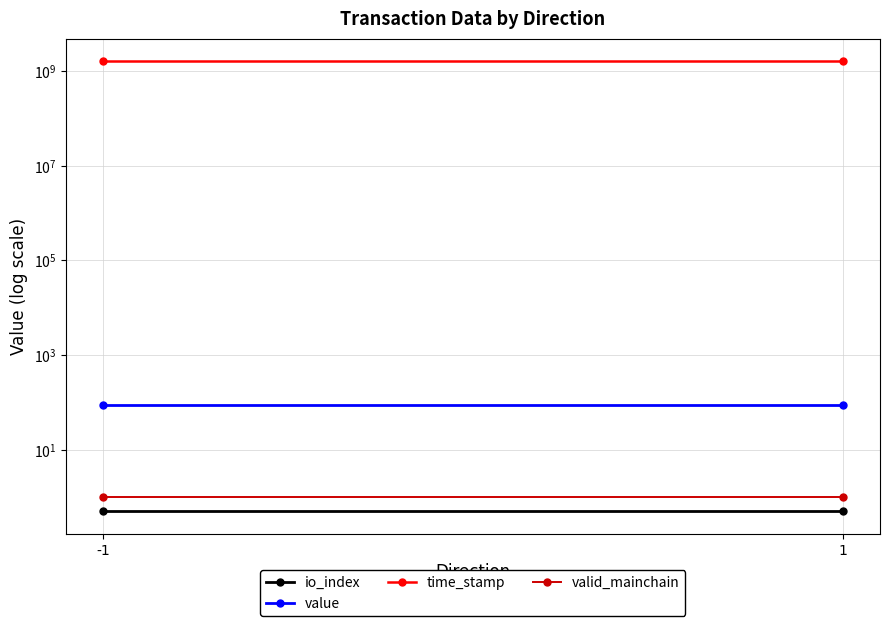

Rank the series at -1 from highest to lowest value.

time_stamp, value, valid_mainchain, io_index